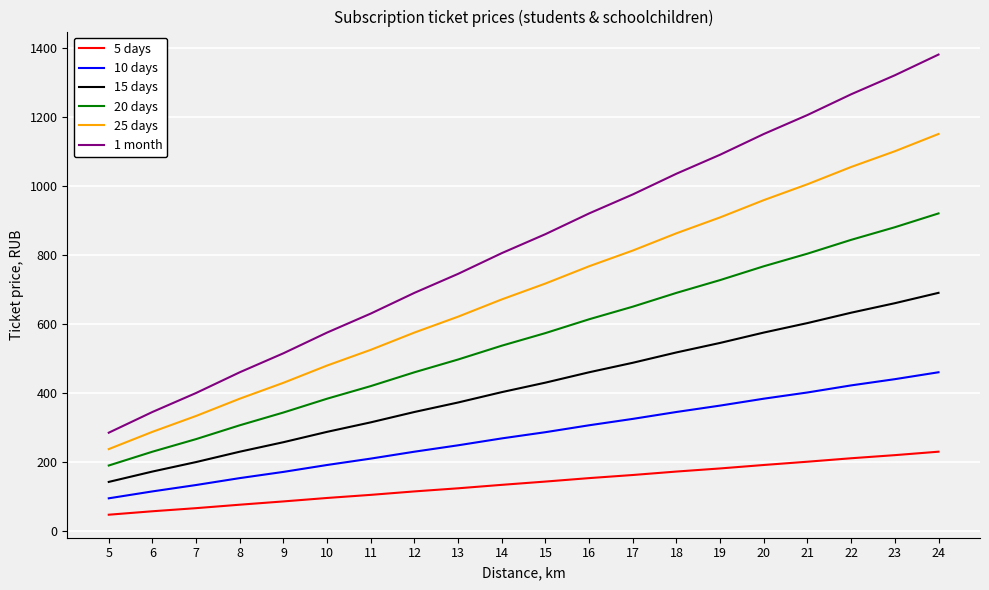

How many series are shown in this chart?

6